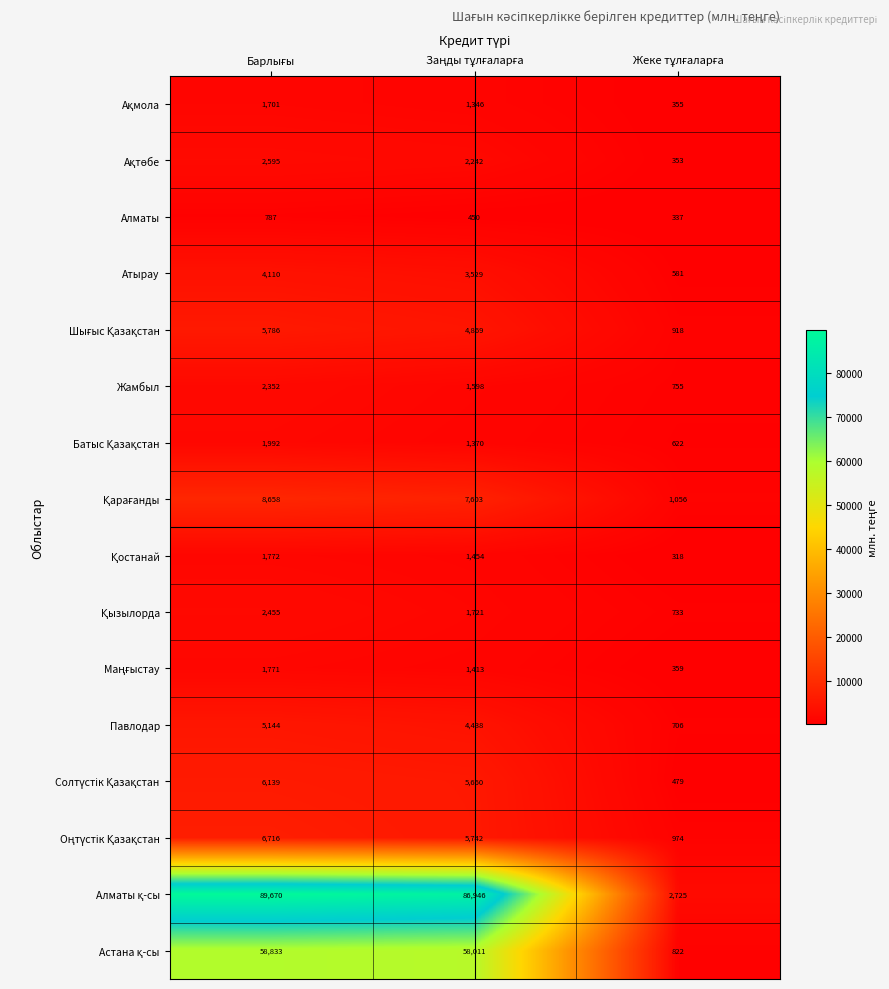

What is the highest value of the Жамбыл series?

2352